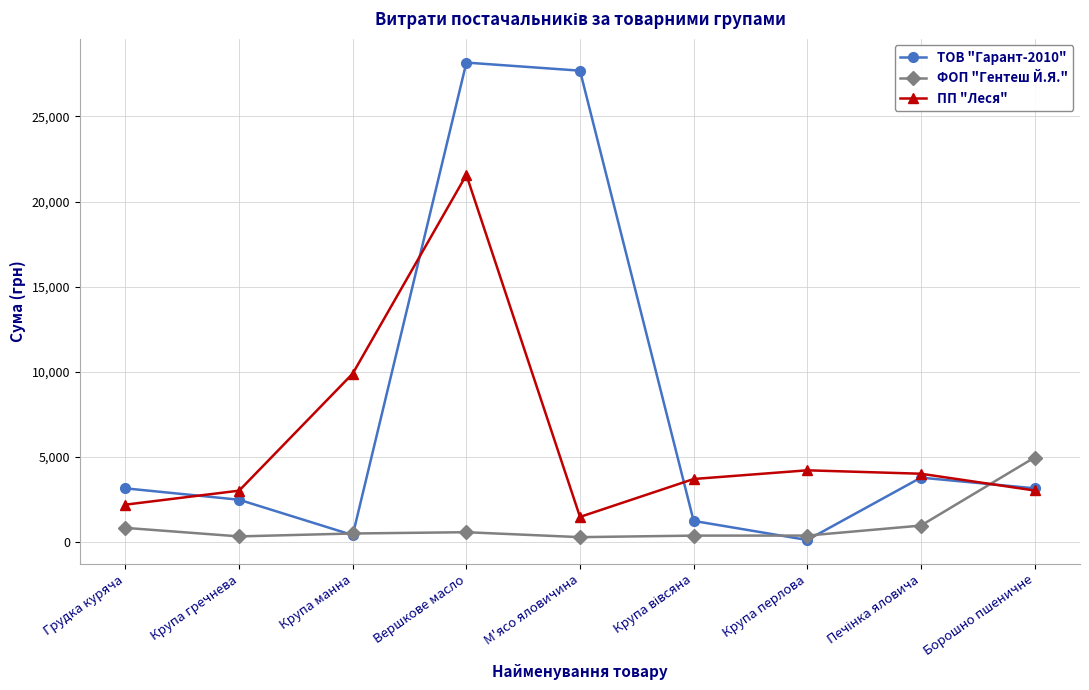

Which series has the widest spread of values?

ТОВ "Гарант-2010"